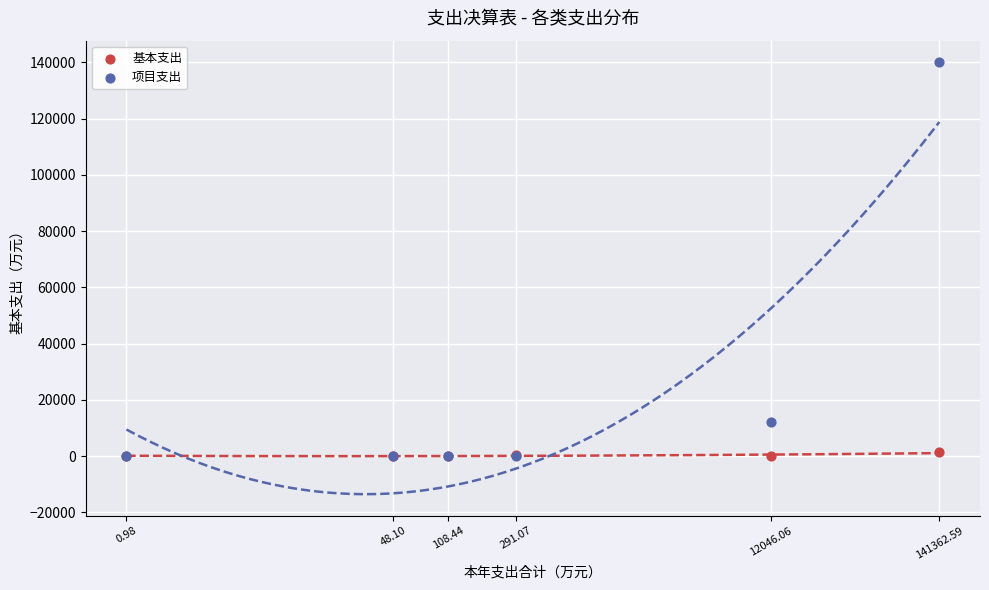

In the 项目支出 series, what Y value is closest to 70036?

12046.1